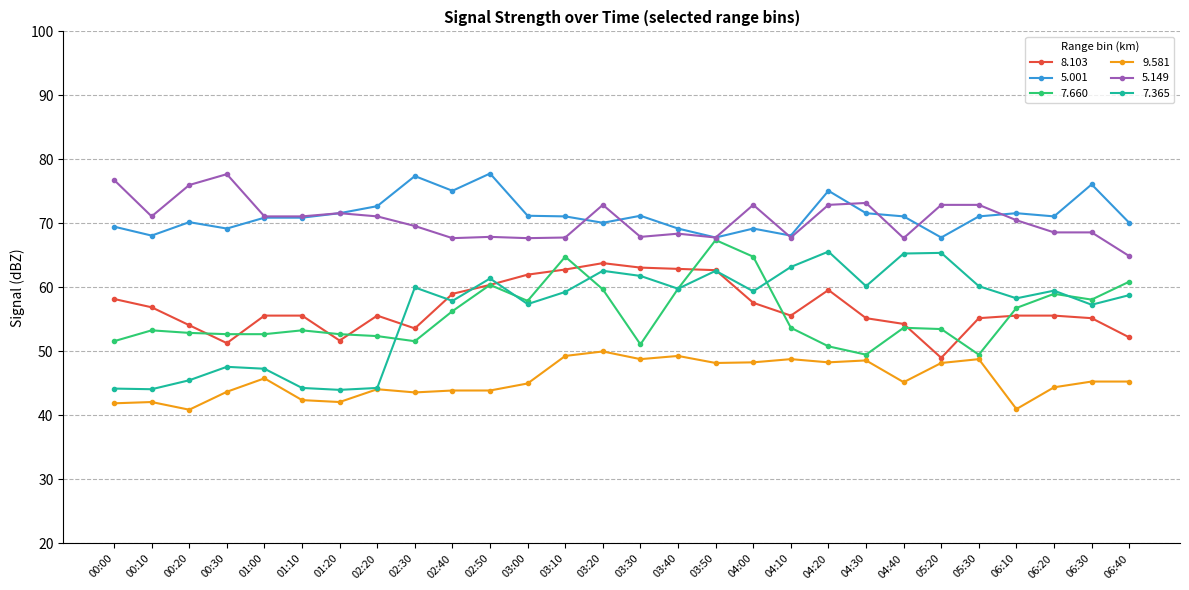

Where is the first local maximum for 5.149?

00:30